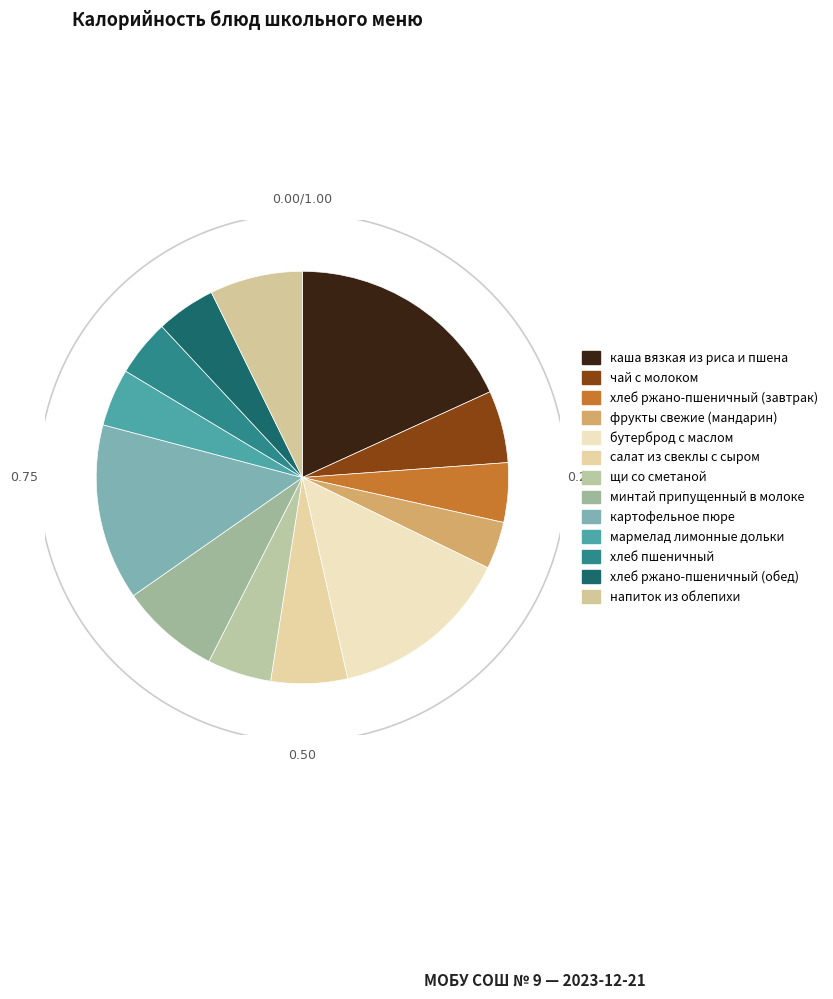

Combined, what portion of the pie is минтай припущенный в молоке and хлеб ржано-пшеничный (обед)?

12.5%